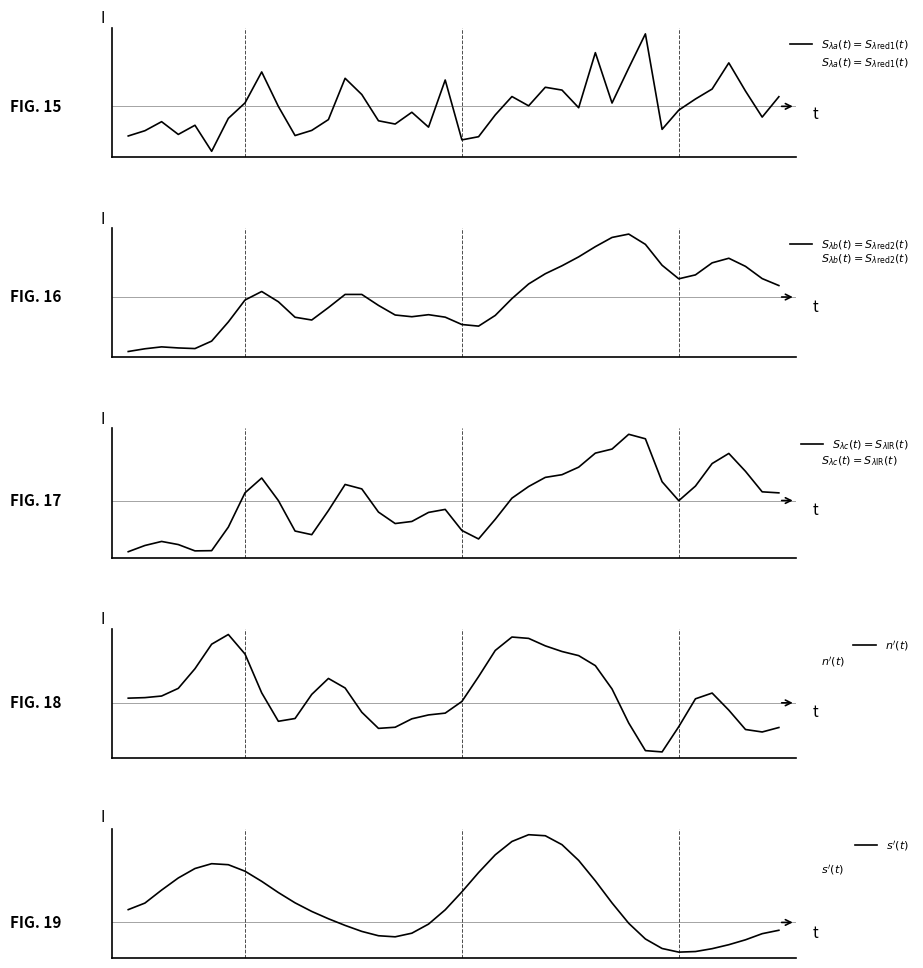

How many intersections are there between $S_{\lambda b}(t) = S_{\lambda\mathrm{red2}}(t)$ and $n'(t)$?

5